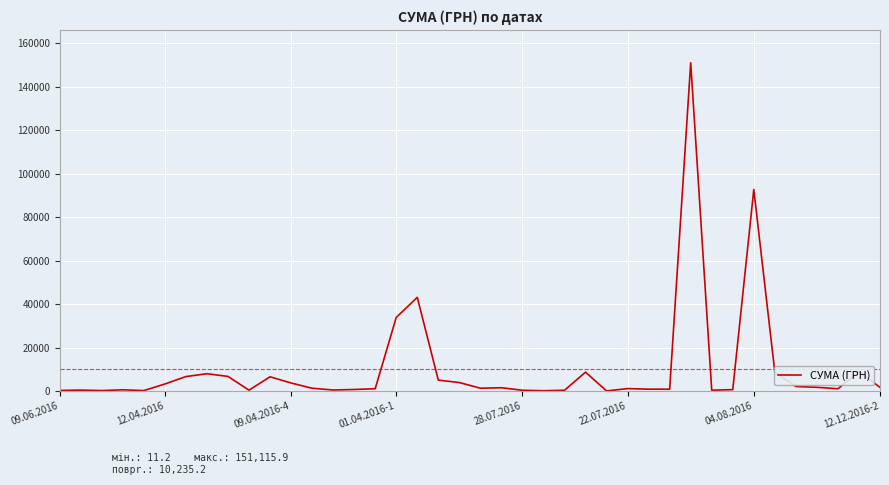

Is this an area chart (filled region under the line)?

No